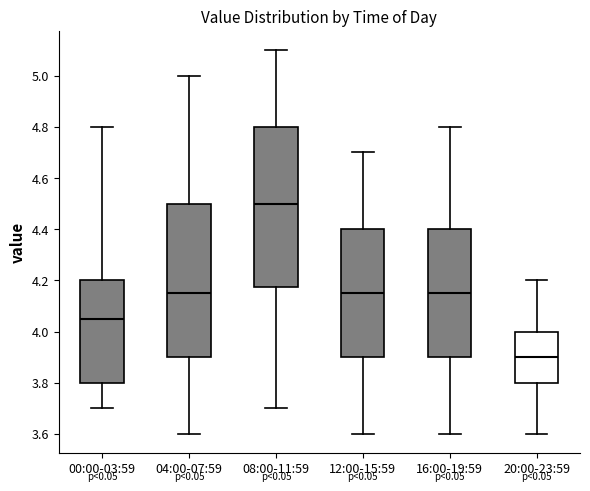

Reading left to right, read every box against the y-axis: the position of its median line, the range the box covers, and the ends of its whiskers. The values are not printed on the chart, so give them approximately, as read against the axis.

00:00-03:59: median 4.06, box 3.80 to 4.20, whiskers 3.70 to 4.80
04:00-07:59: median 4.16, box 3.90 to 4.50, whiskers 3.60 to 5.00
08:00-11:59: median 4.50, box 4.18 to 4.80, whiskers 3.70 to 5.10
12:00-15:59: median 4.16, box 3.90 to 4.40, whiskers 3.60 to 4.70
16:00-19:59: median 4.16, box 3.90 to 4.40, whiskers 3.60 to 4.80
20:00-23:59: median 3.90, box 3.80 to 4.00, whiskers 3.60 to 4.20